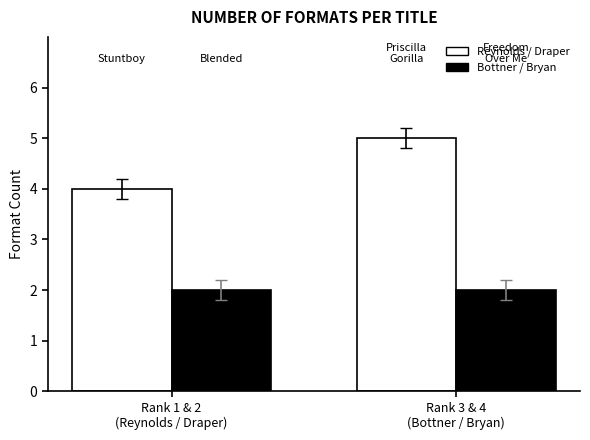

How many data points does each series have?

2